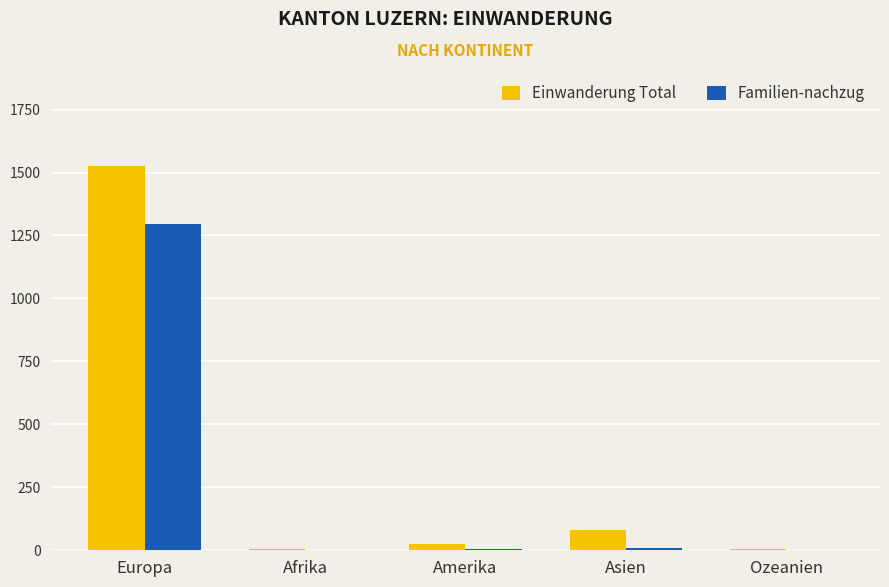

What is the sum of all Familien-nachzug values?

1313